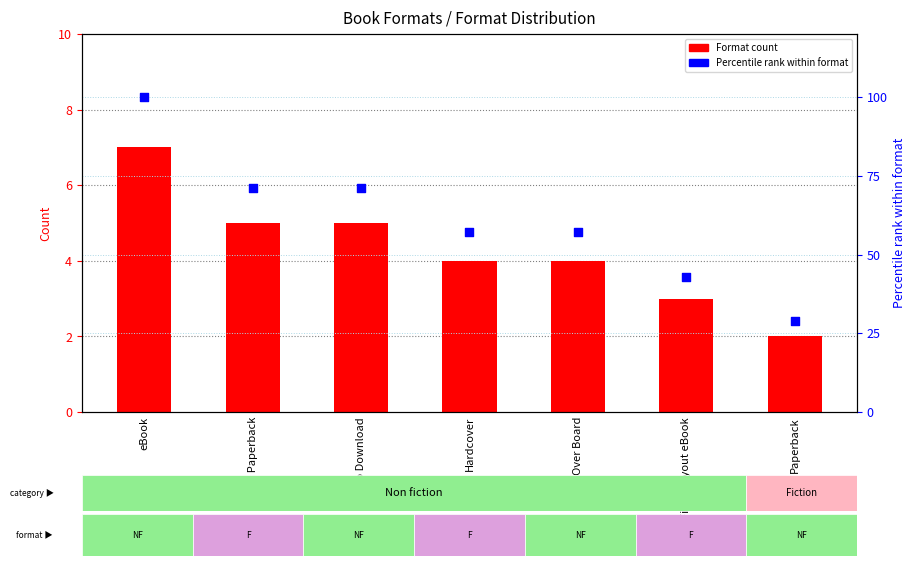

Which series has the largest total across all categories?

Percentile rank